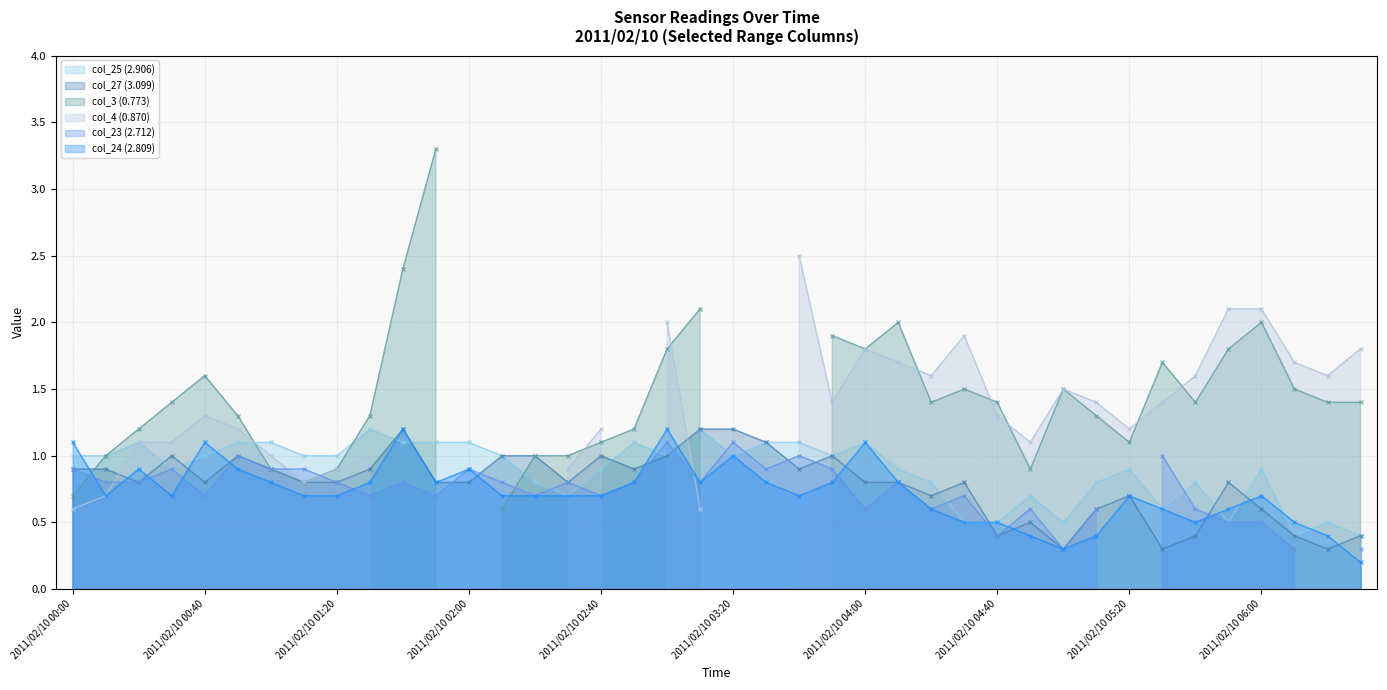

Between 2011/02/10 03:30 and 2011/02/10 06:30, which series saw the biggest shift?

col_25 (2.906)